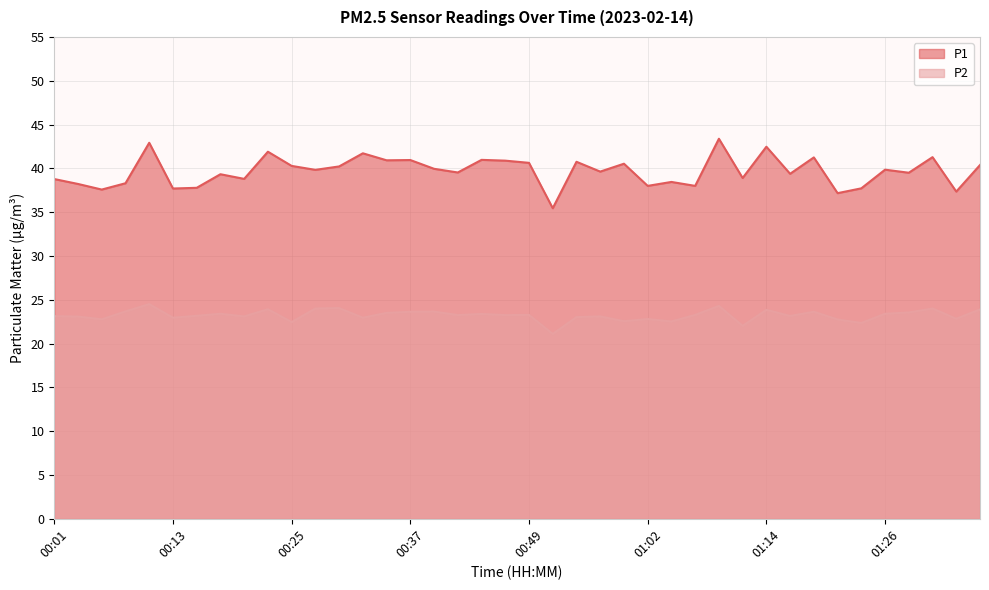

Is it true that P1 equals 38.8 at 00:20?

True